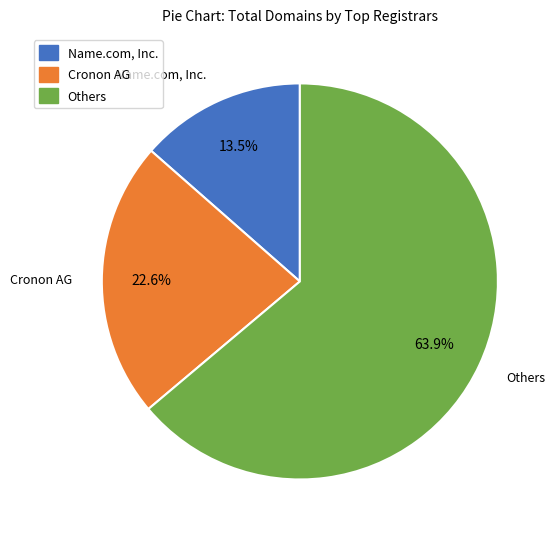

Rank the categories by value from highest to lowest.

Others, Cronon AG, Name.com, Inc.